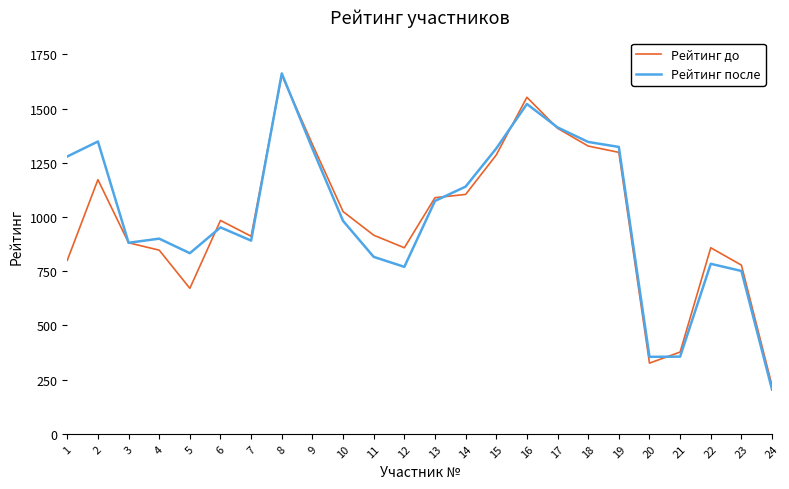

Which series has the widest spread of values?

Рейтинг после